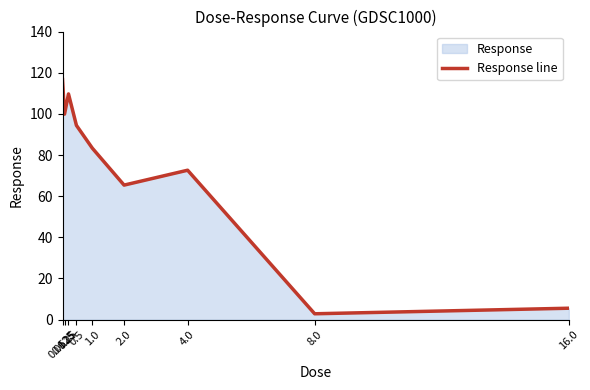

Is it true that the value at 1.0 is 83.3?

True